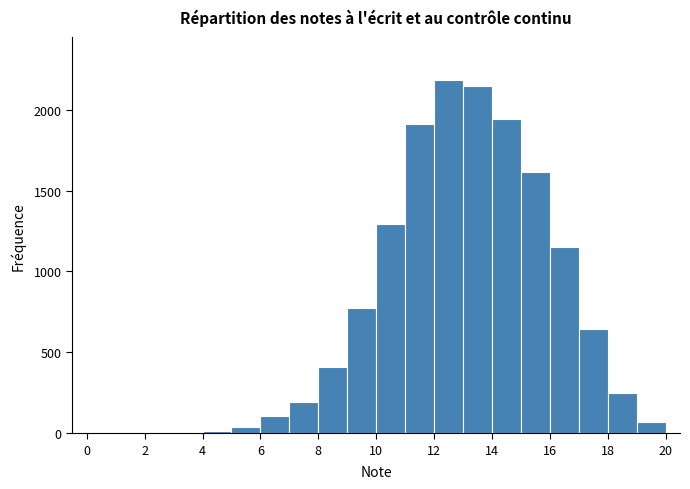

Reading left to right, transcribe this chart: for each bar, give the range it covers on the x-axis and its height. The values are not printed on the chart, so give them approximately, as read against the axis.

0 to 1: under 50
1 to 2: 0
2 to 3: under 50
3 to 4: 0
4 to 5: under 50
5 to 6: under 50
6 to 7: 100
7 to 8: 200
8 to 9: 400
9 to 10: 800
10 to 11: 1300
11 to 12: 1900
12 to 13: 2200
13 to 14: 2150
14 to 15: 1950
15 to 16: 1600
16 to 17: 1150
17 to 18: 650
18 to 19: 250
19 to 20: 50